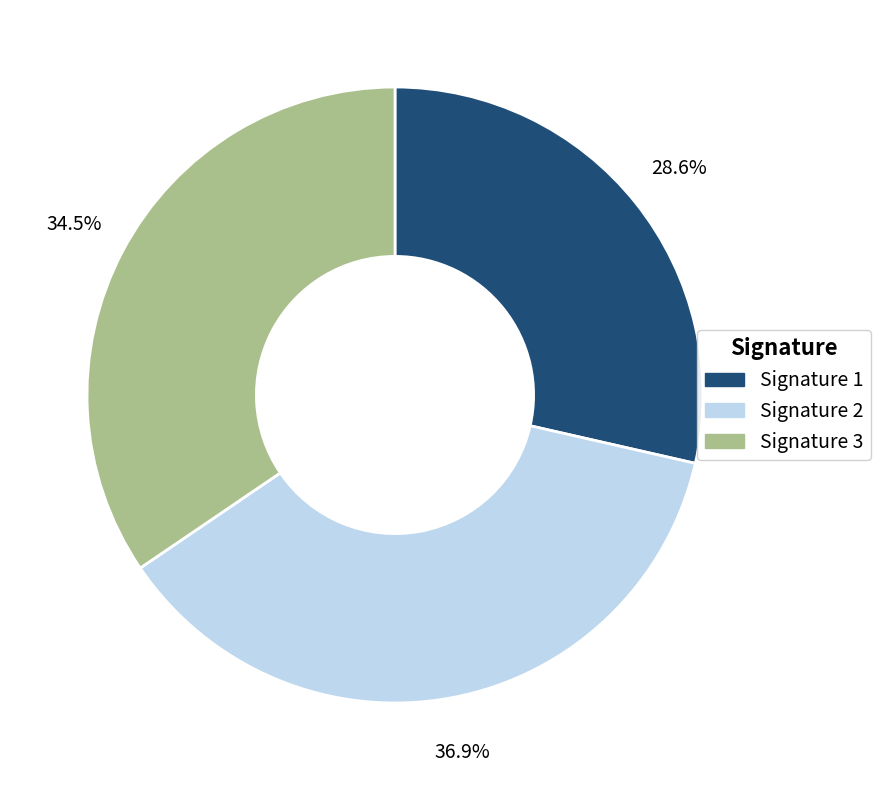

What percentage do Signature 3 and Signature 1 together represent?

63.1%